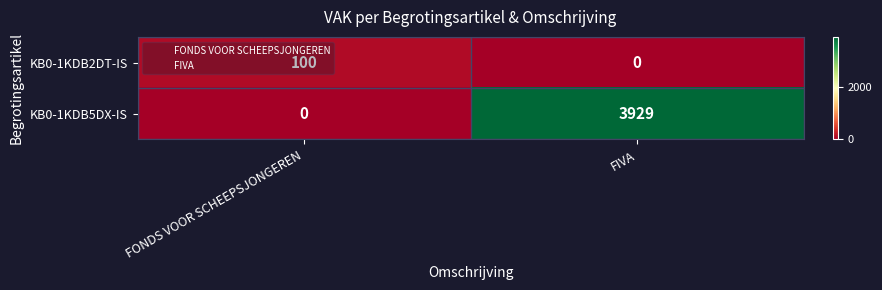

What is the total value across all series at FIVA?

3929